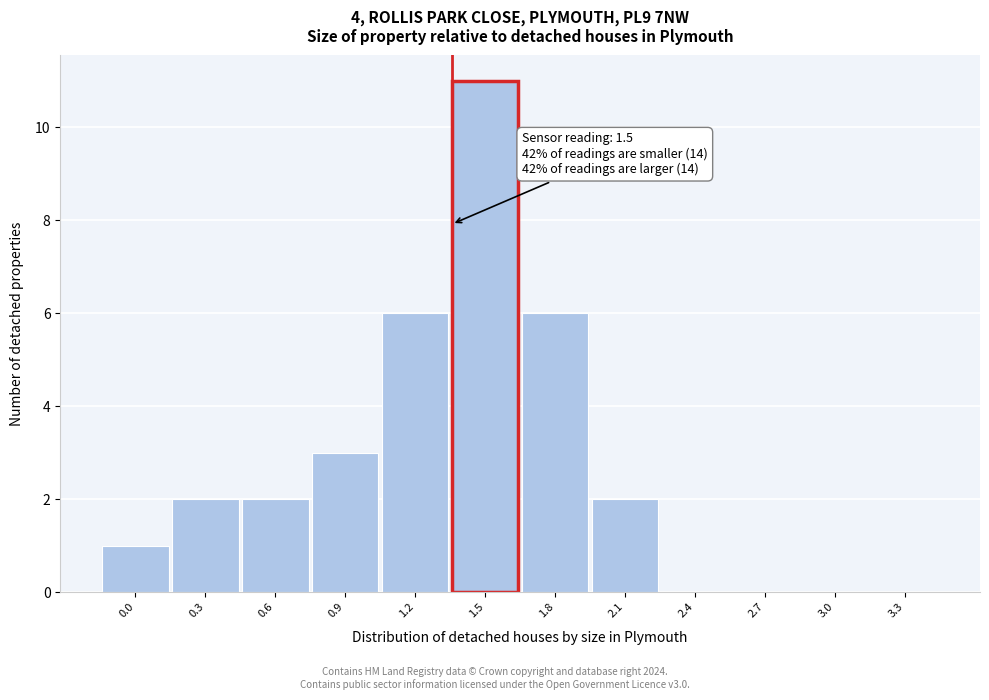

Reading left to right, extract all data points from this chart.

0.0=1	0.3=2	0.6=2	0.9=3	1.2=6	1.5=11	1.8=6	2.1=2	2.4=0	2.7=0	3.0=0	3.3=0